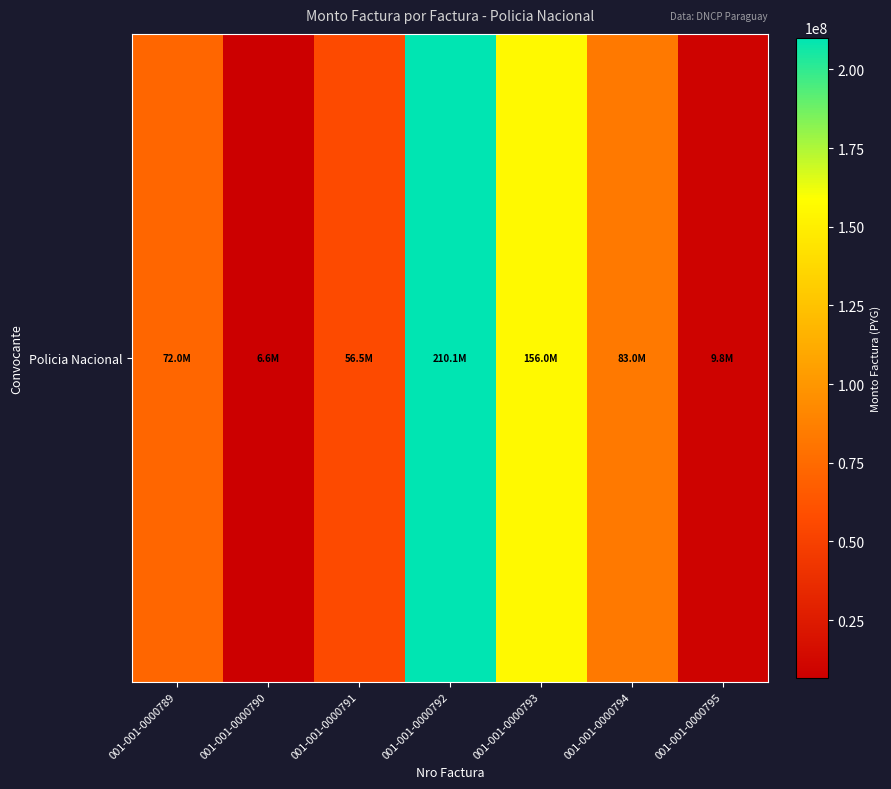

Between 001-001-0000790 and 001-001-0000792, which is larger?

001-001-0000792